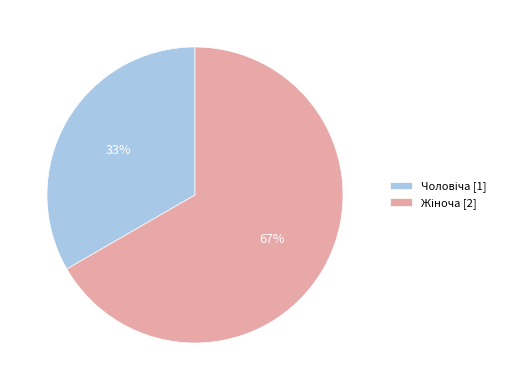

Is there any slice that represents more than half of the pie?

Yes